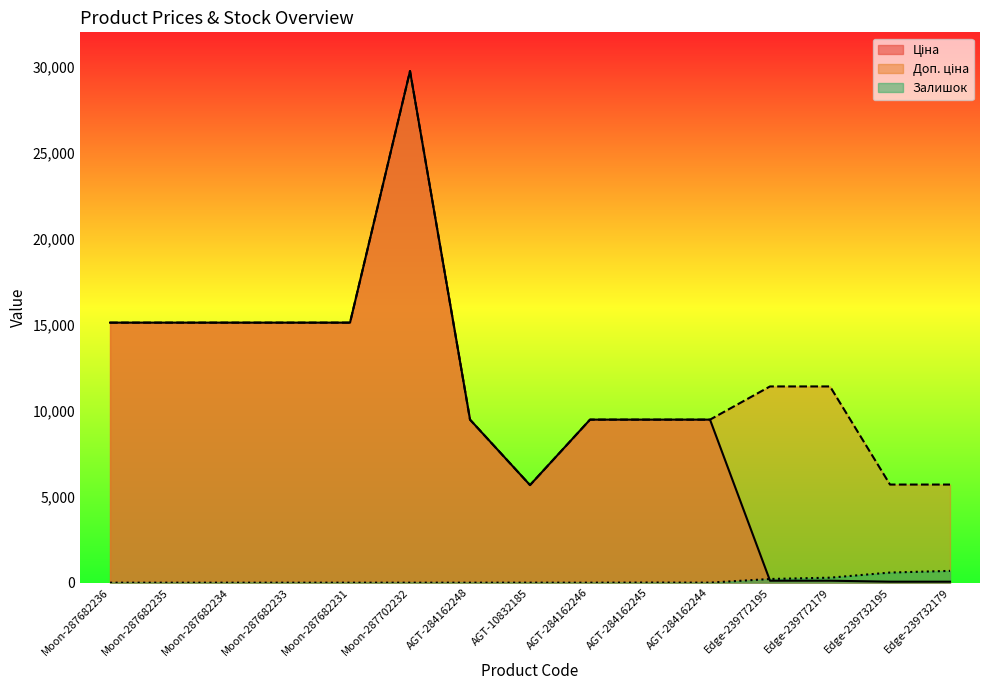

What is the minimum value for Доп. ціна?

5673.8